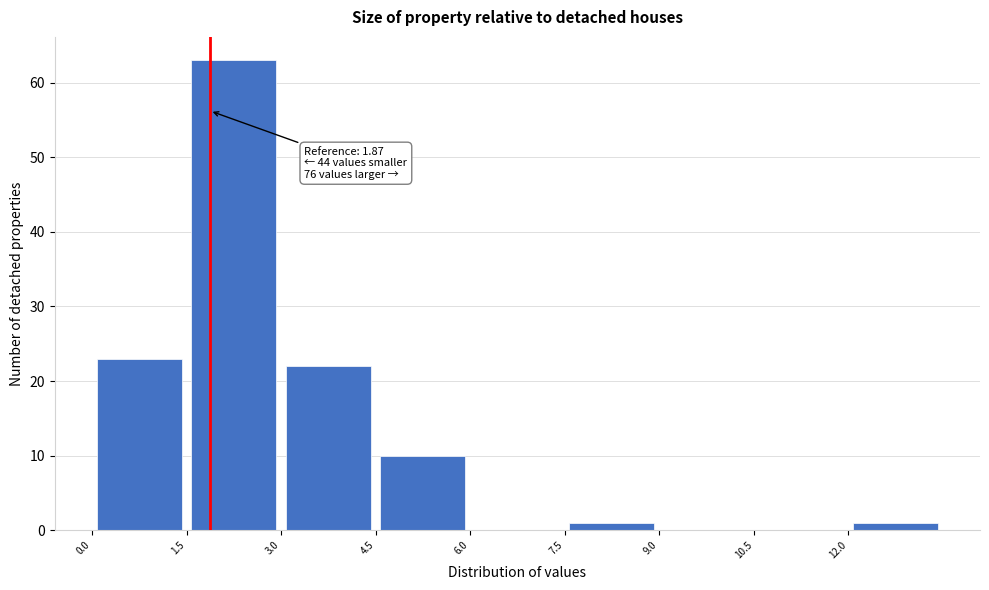

Over which range of the x-axis is the bar tallest?

1.5 to 3.0